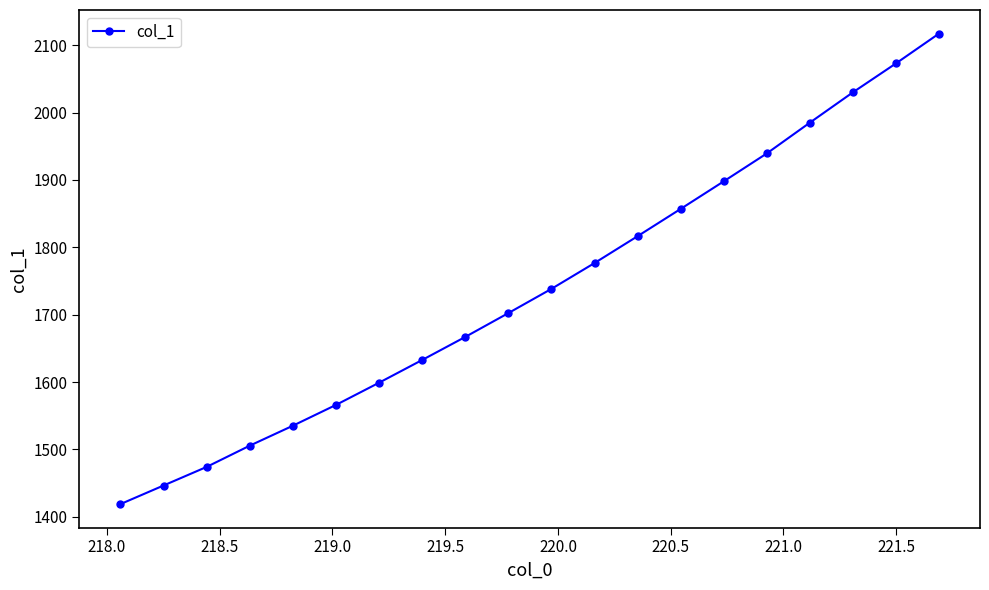

What is the smallest value displayed?

1418.9